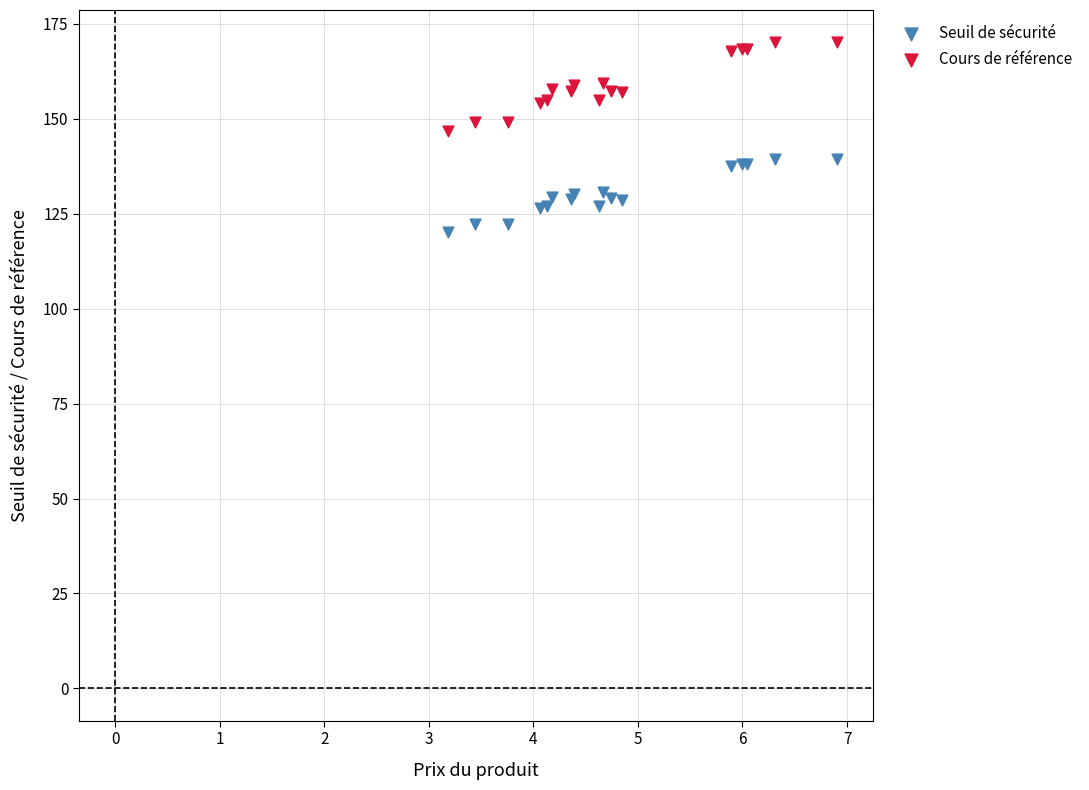

Which series reaches the maximum Y coordinate?

Cours de référence